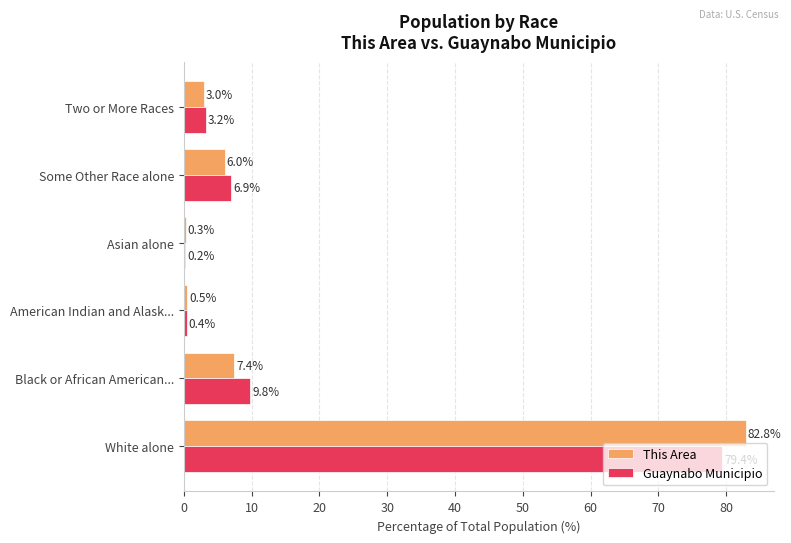

Between Black or African American... and American Indian and Alask..., which series saw the biggest shift?

Guaynabo Municipio